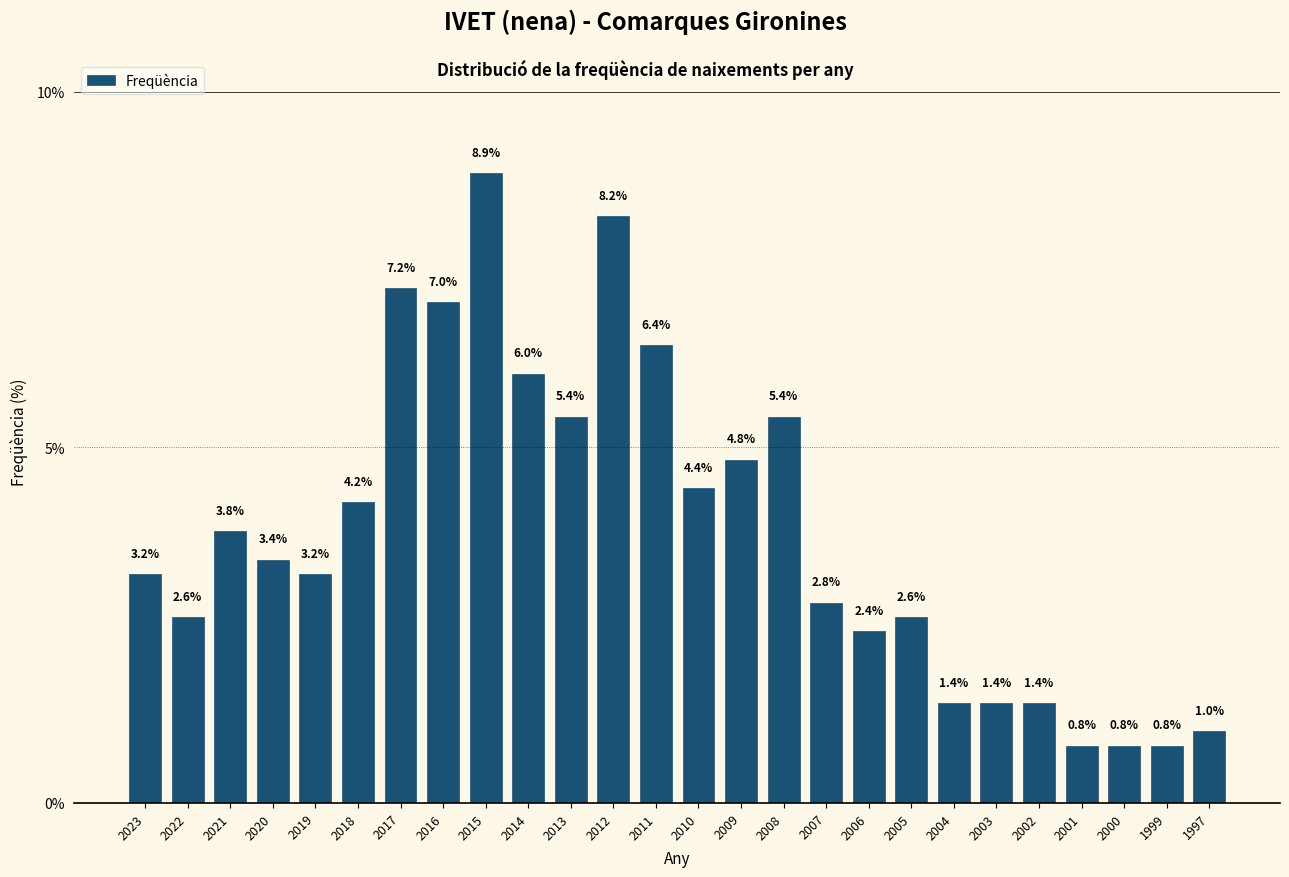

Reading left to right, extract all data points from this chart.

3.2	2.6	3.8	3.4	3.2	4.2	7.2	7.0	8.9	6.0	5.4	8.2	6.4	4.4	4.8	5.4	2.8	2.4	2.6	1.4	1.4	1.4	0.8	0.8	0.8	1.0